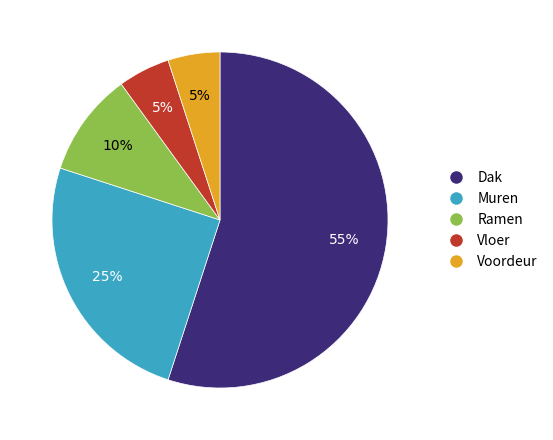

Is there a majority slice in this chart?

Yes